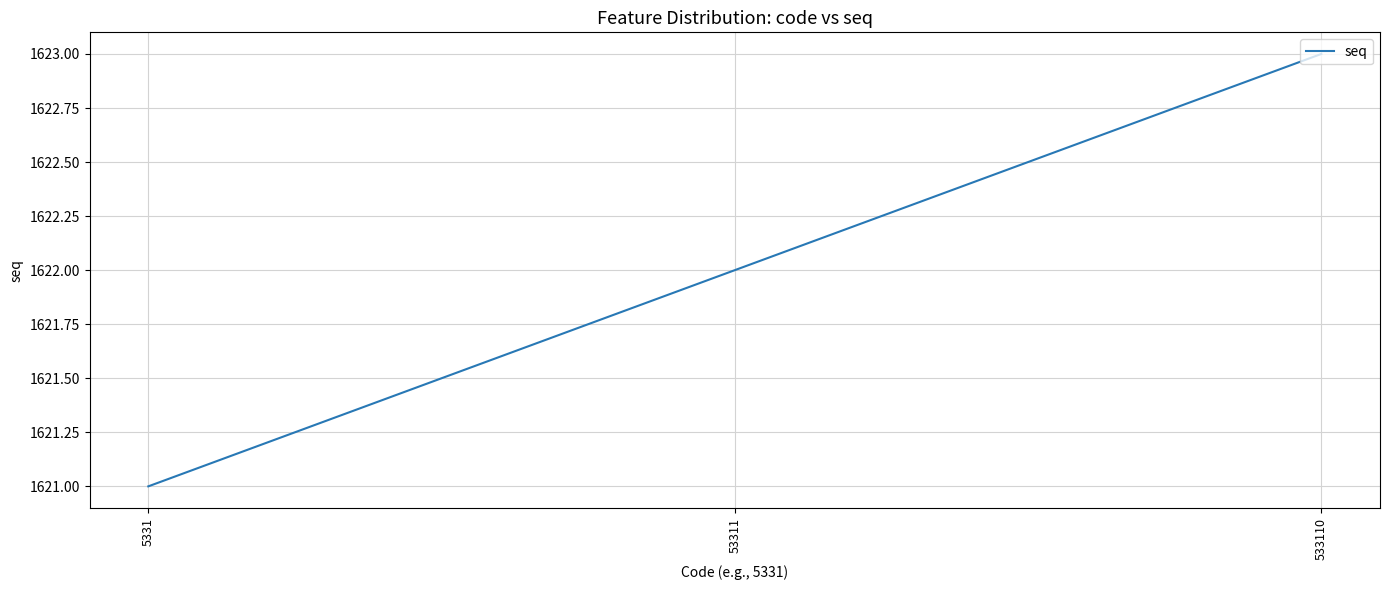

Is this an area chart (filled region under the line)?

No